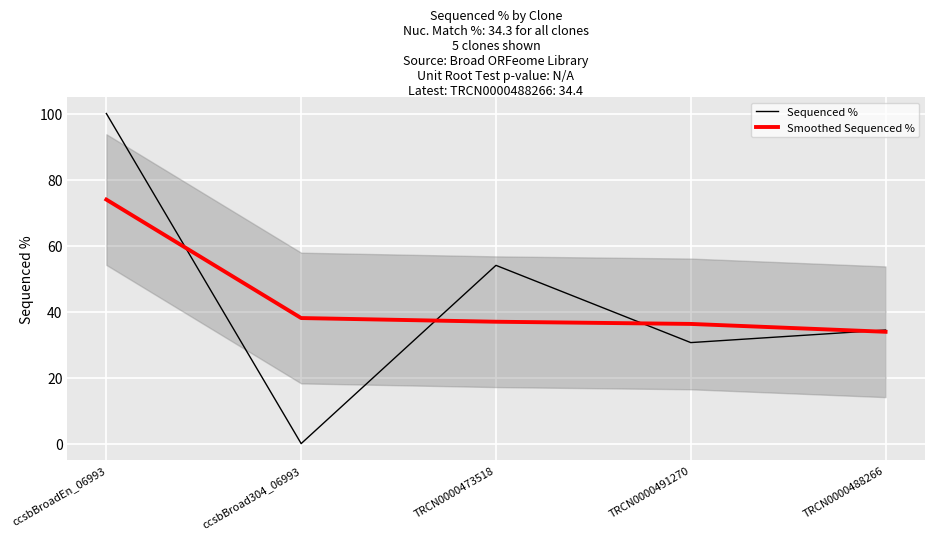

Read the Smoothed Sequenced % value at ccsbBroadEn_06993.

73.9